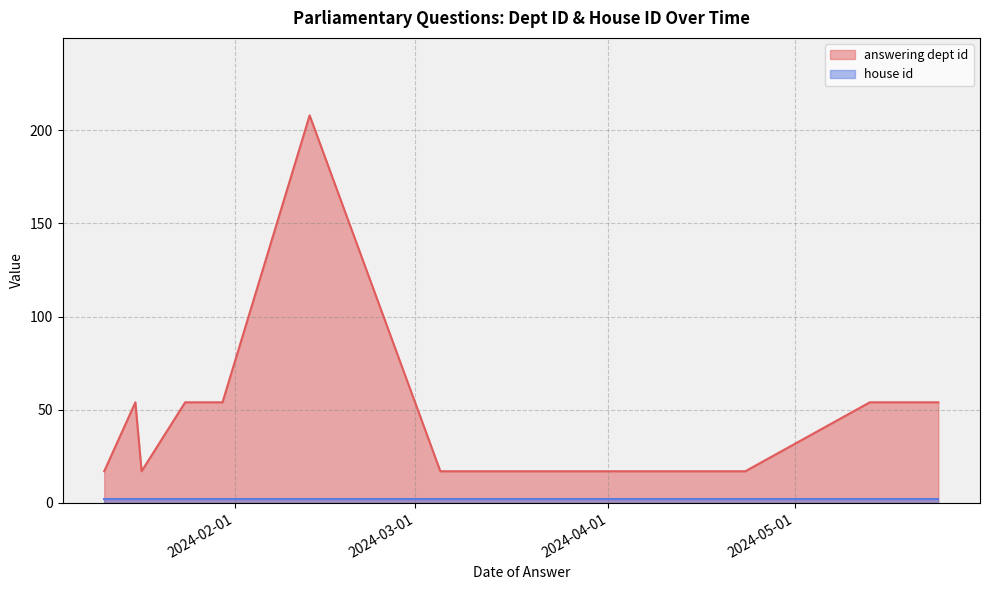

What is the ratio of the value at 2024-05-24 to the value at 2024-02-13?

0.3